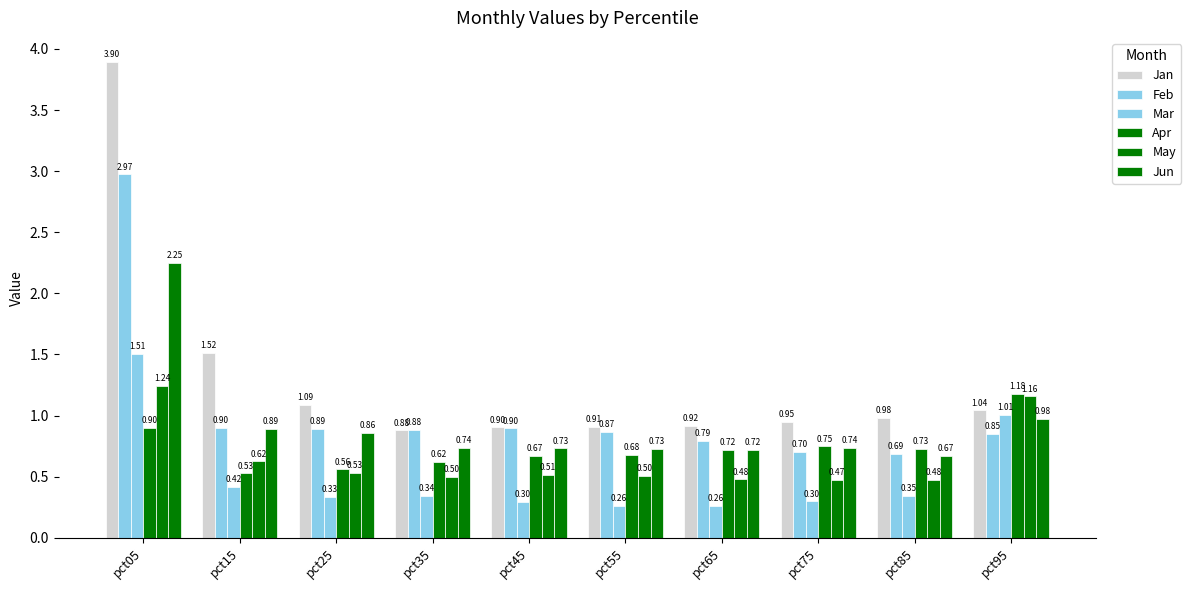

How many bars are there in total?

60